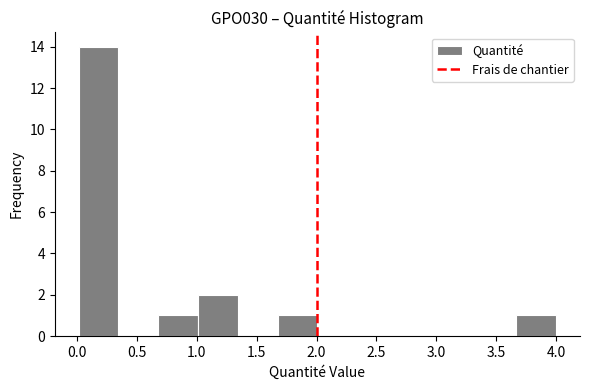

Reading left to right, list every bar in this chart as the range it spans on the x-axis followed by its height. Neither the bar edges nor the heights are printed on the chart, so give them approximately, as read against the axes.

0.00 to 0.35: 14
0.35 to 0.70: 0
0.70 to 1.00: 1
1.00 to 1.35: 2
1.35 to 1.65: 0
1.65 to 2.00: 1
2.00 to 2.35: 0
2.35 to 2.65: 0
2.65 to 3.00: 0
3.00 to 3.35: 0
3.35 to 3.65: 0
3.65 to 4.00: 1